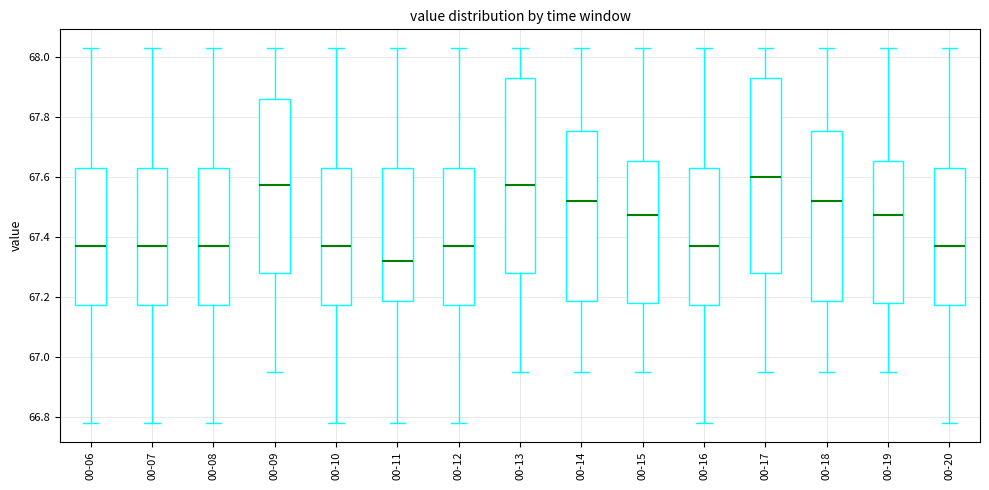

Where does the lower whisker of the box for 00-17 end on the y-axis? The values are not printed on the chart, so give them approximately, as read against the axis.

66.96